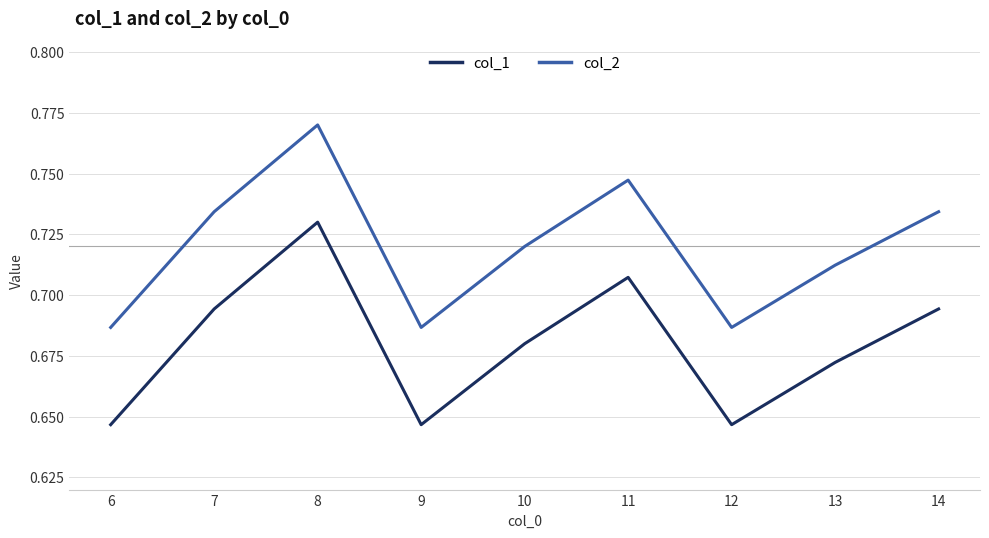

True or false: col_1 has a value of 1.0 at 12.

False